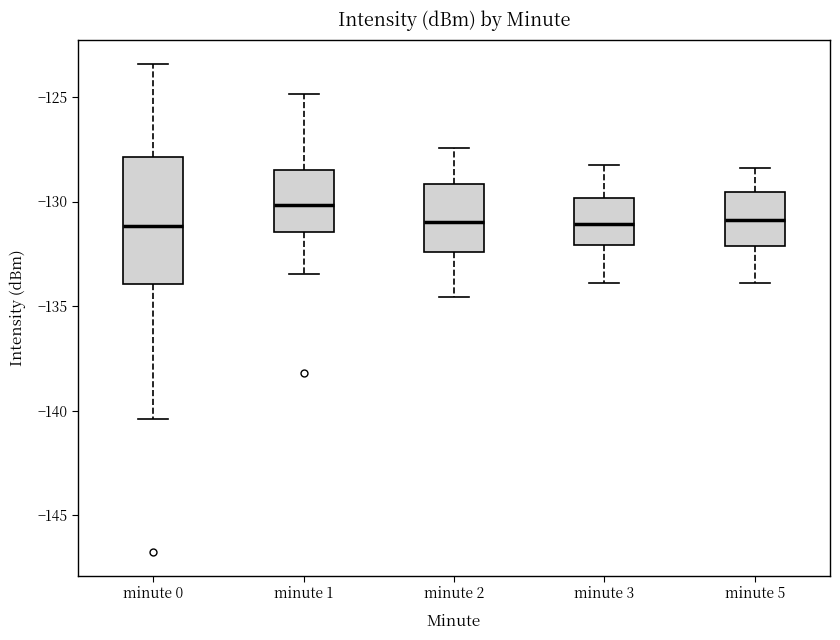

Which box's median line is the highest?

minute 1